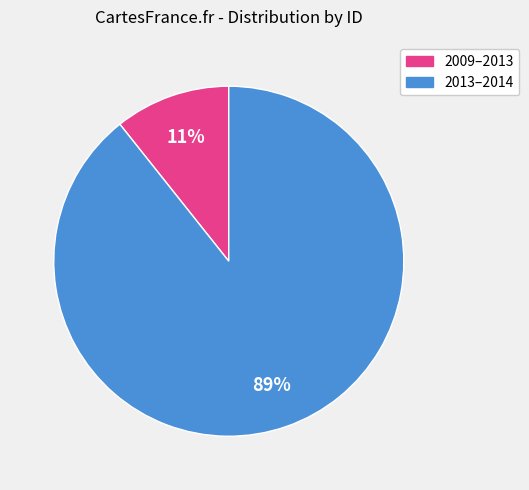

How many slices are in this pie chart?

2